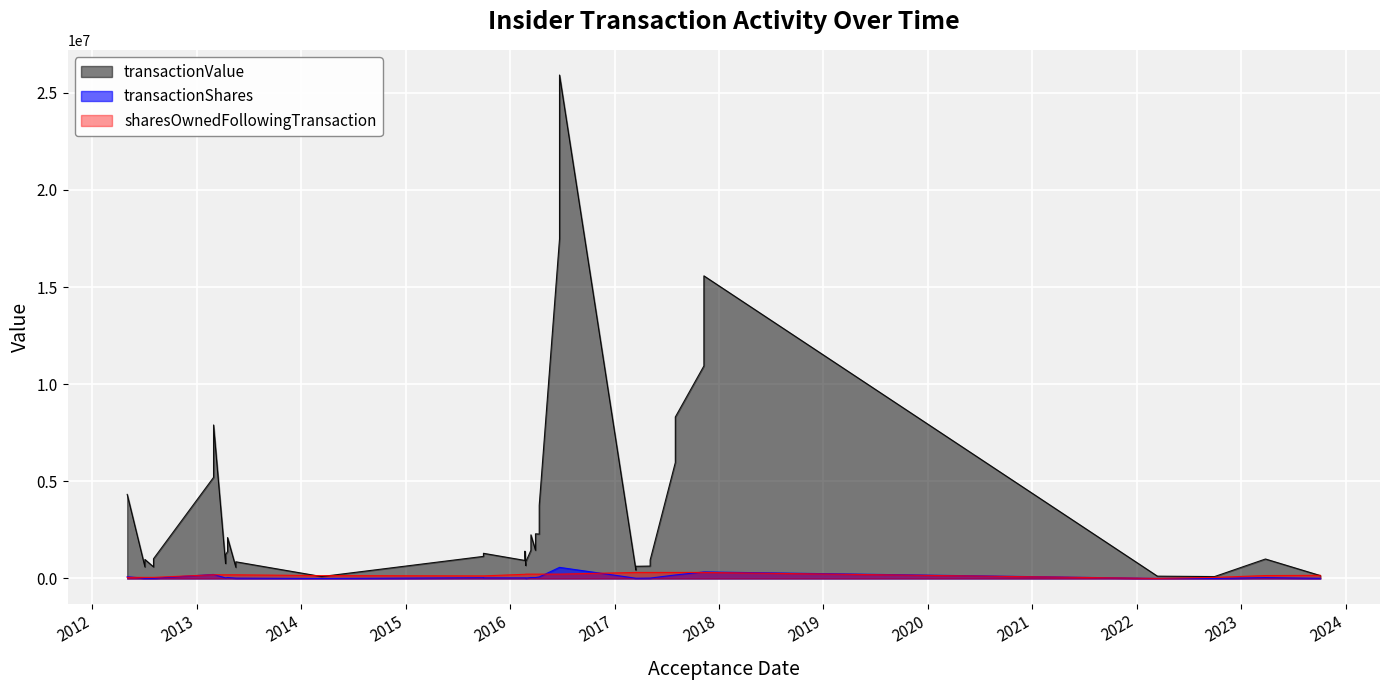

Reading right to left, extract all data points from this chart.

transactionValue: 2012-05-02=4329632	2012-07-03=981250	2012-07-03=598000	2012-08-02=1015625	2012-08-02=598000	2013-02-28=7903662	2013-02-28=5205315	2013-04-11=1225000	2013-04-11=771350	2013-04-18=2107500	2013-04-18=1388375	2013-05-17=860000	2013-05-17=578438	2014-03-13=100192	2015-09-30=1297246	2015-09-30=1138944	2016-02-22=1408000	2016-02-22=930320	2016-02-25=861389	2016-02-25=668947	2016-03-14=2247500	2016-03-14=1453625	2016-03-30=2300000	2016-03-30=1453625	2016-04-12=3756000	2016-04-12=2286650	2016-06-22=25916847	2016-06-22=17480617	2017-03-16=629700	2017-03-16=436088	2017-05-05=951500	2017-05-05=639595	2017-08-01=8313023	2017-08-01=5969994	2017-11-09=15579105	2017-11-09=10943404	2022-03-14=121049	2022-09-30=99629	2023-03-27=1003633	2023-10-05=150050
transactionShares: 2012-05-02=91782	2012-07-03=12500	2012-07-03=12500	2012-08-02=12500	2012-08-02=12500	2013-02-28=208286	2013-02-28=208286	2013-04-11=30000	2013-04-11=30000	2013-04-18=50000	2013-04-18=50000	2013-05-17=20000	2013-05-17=20000	2014-03-13=2585	2015-09-30=32767	2015-09-30=39380	2016-02-22=32000	2016-02-22=32000	2016-02-25=19644	2016-02-25=27966	2016-03-14=50000	2016-03-14=50000	2016-03-30=50000	2016-03-30=50000	2016-04-12=80000	2016-04-12=80000	2016-06-22=572748	2016-06-22=572748	2017-03-16=15000	2017-03-16=15000	2017-05-05=22000	2017-05-05=22000	2017-08-01=180738	2017-08-01=180738	2017-11-09=338009	2017-11-09=338009	2022-03-14=3438	2022-09-30=2932	2023-03-27=45168	2023-10-05=11265
sharesOwnedFollowingTransaction: 2012-05-02=56860	2012-07-03=56860	2012-07-03=56860	2012-08-02=56889	2012-08-02=56889	2013-02-28=192579	2013-02-28=192579	2013-04-11=191138	2013-04-11=191138	2013-04-18=191138	2013-04-18=191138	2013-05-17=191138	2013-05-17=191138	2014-03-13=148537	2015-09-30=134652	2015-09-30=134652	2016-02-22=216607	2016-02-22=216607	2016-02-25=224929	2016-02-25=224929	2016-03-14=224952	2016-03-14=224952	2016-03-30=225066	2016-03-30=225066	2016-04-12=225148	2016-04-12=225148	2016-06-22=225148	2016-06-22=225148	2017-03-16=311666	2017-03-16=311666	2017-05-05=311889	2017-05-05=311889	2017-08-01=311984	2017-08-01=311984	2017-11-09=312081	2017-11-09=312081	2022-03-14=3438	2022-09-30=57363	2023-03-27=151536	2023-10-05=162801